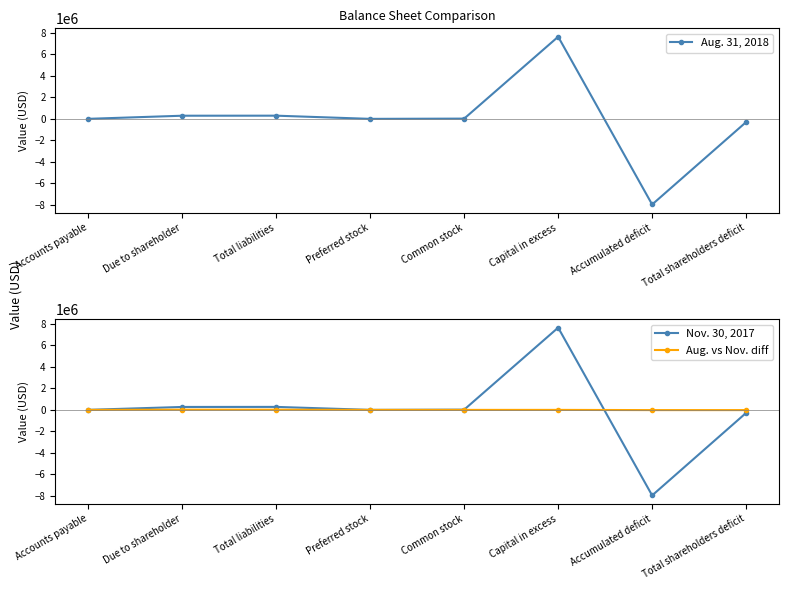

The value of Nov. 30, 2017 at Accounts payable is 2039. True or false?

False